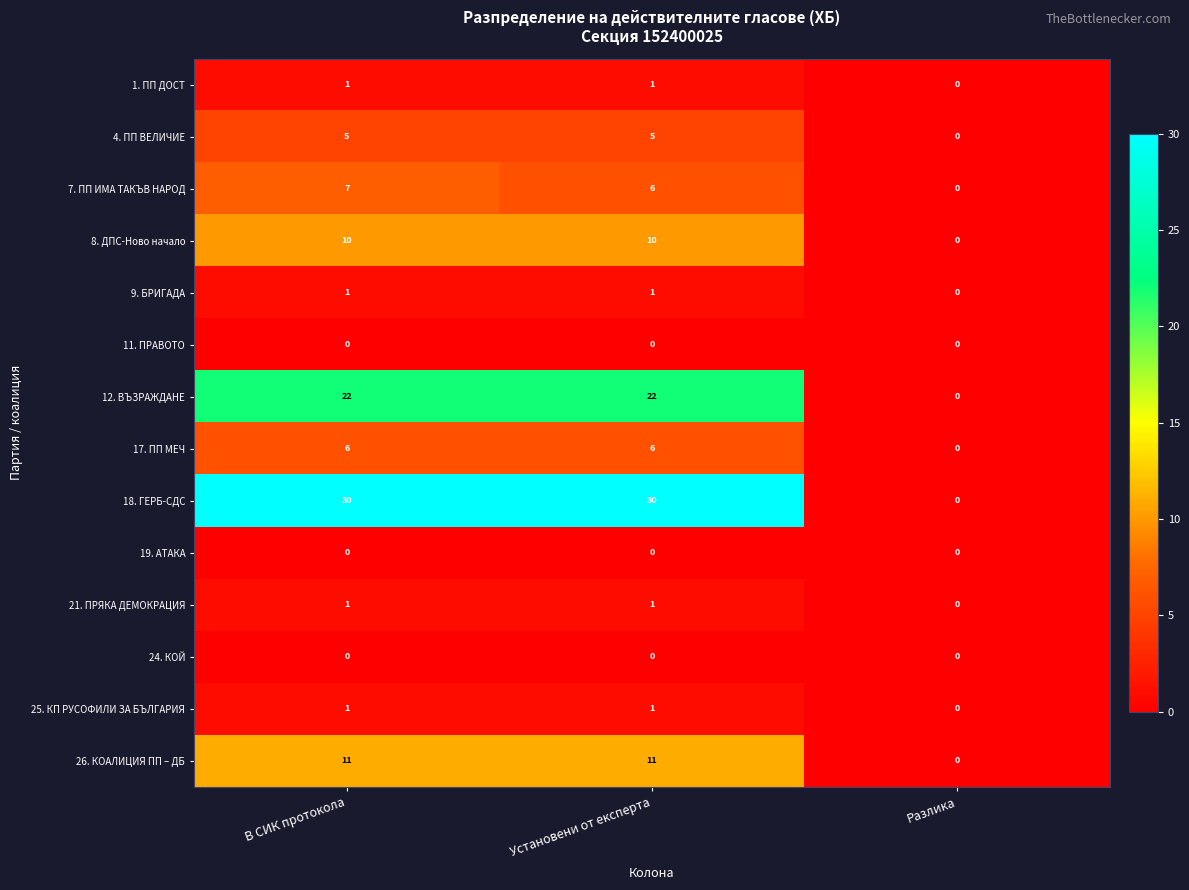

The value of 11. ПРАВОТО at Установени от експерта is 0. True or false?

True